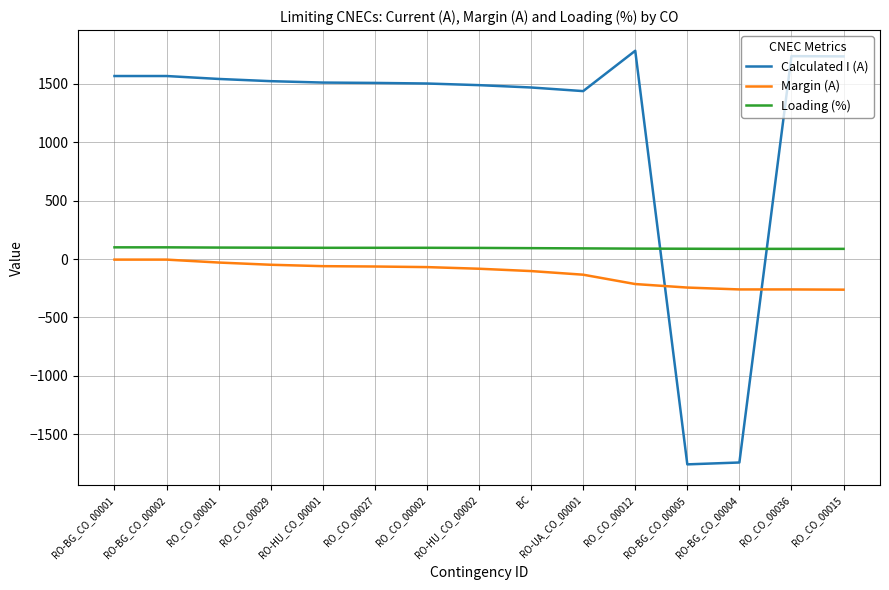

At how many categories does at least one series exceed 1331?

13